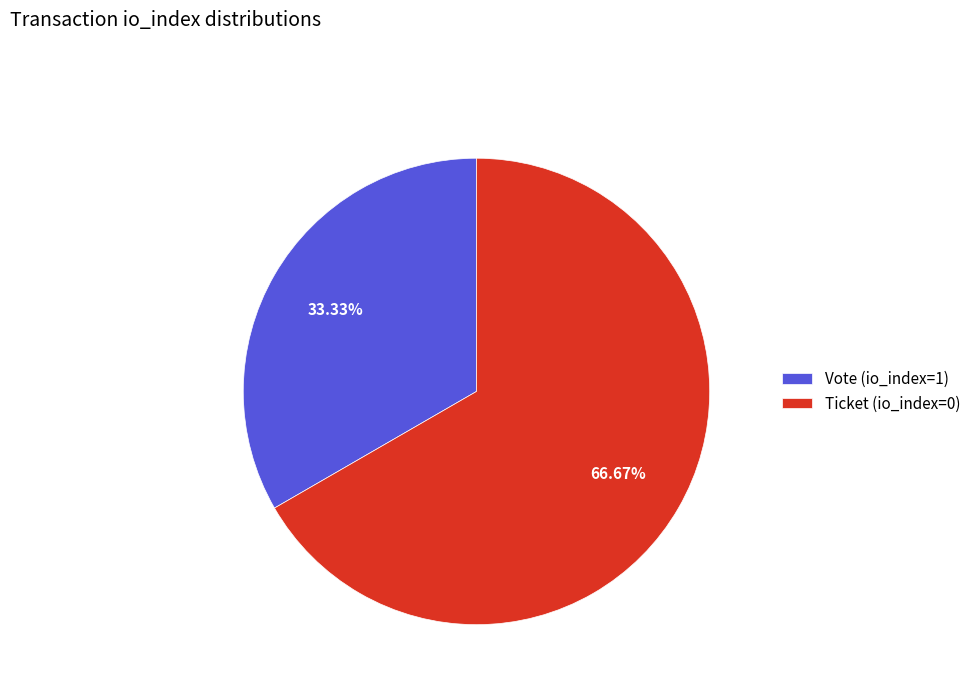

Which category has the biggest portion of the pie?

Ticket (io_index=0)